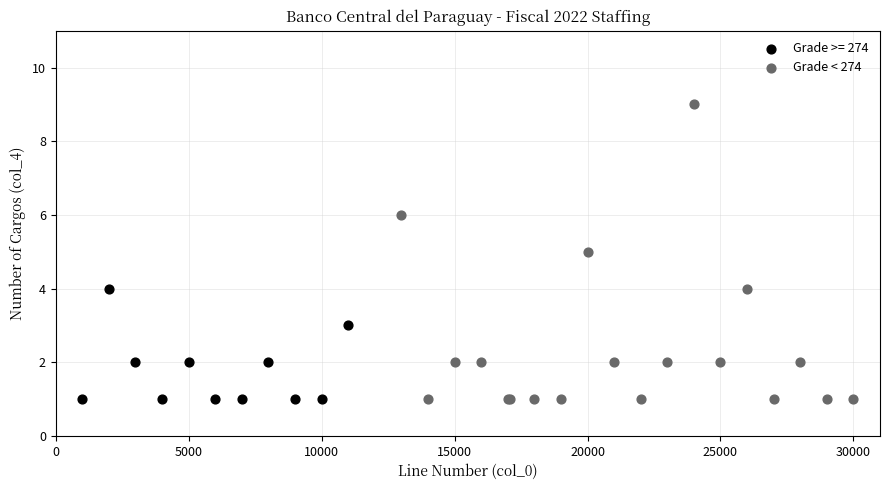

Which series has the largest Y range (max minus min)?

Grade < 274